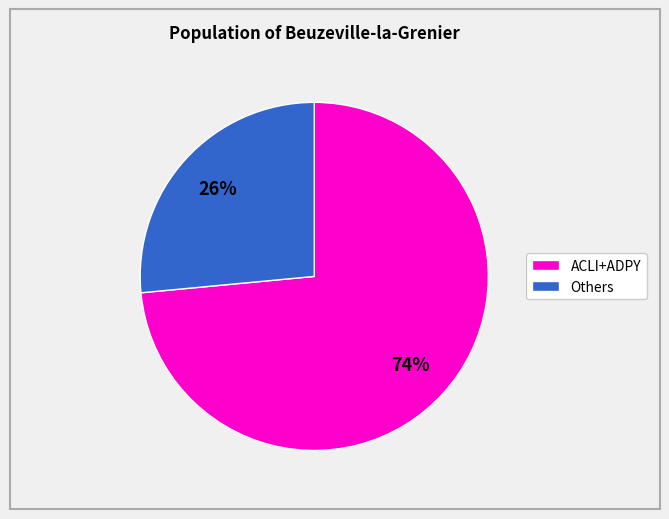

To the nearest percent, what is the average slice percentage?

50%